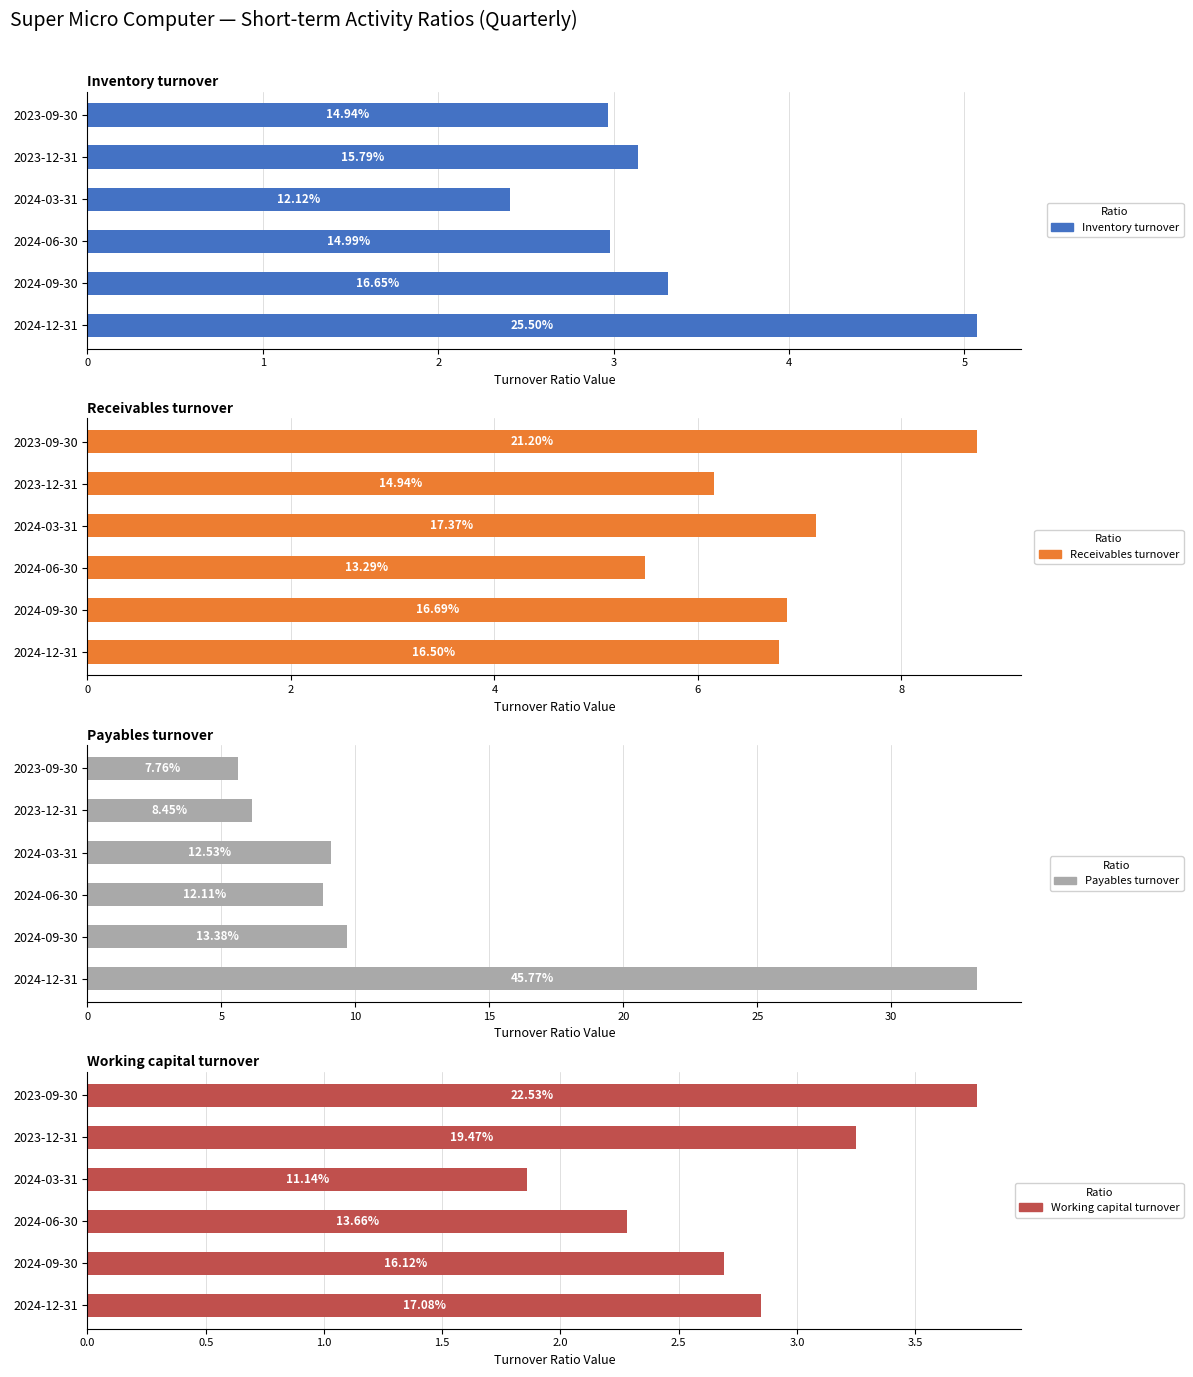

Which series has the largest total across all categories?

Payables turnover